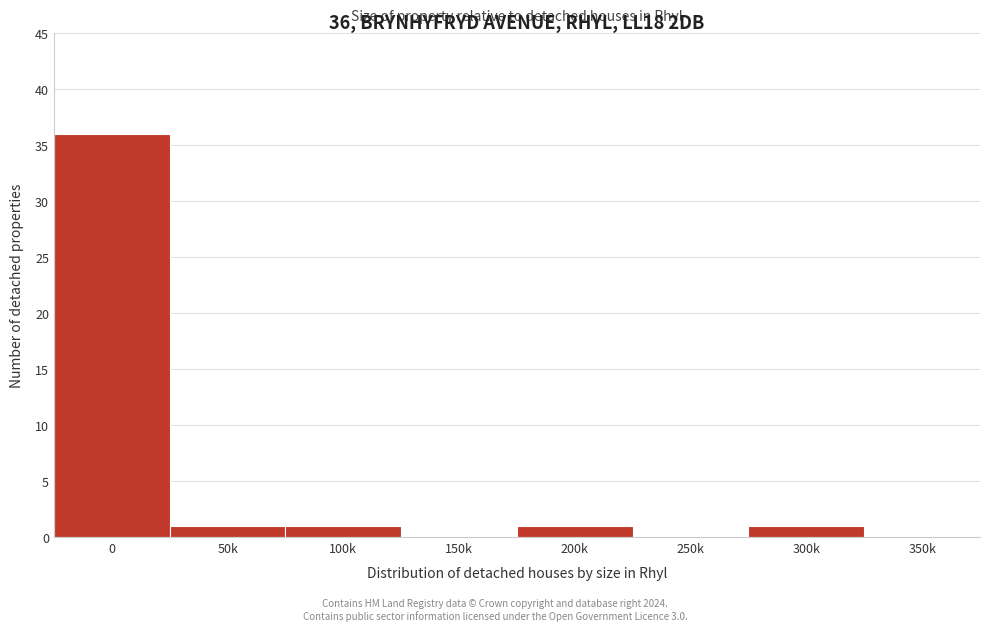

Reading left to right, what are all the values shown in this chart?

0=36	50k=1	100k=1	150k=0	200k=1	250k=0	300k=1	350k=0